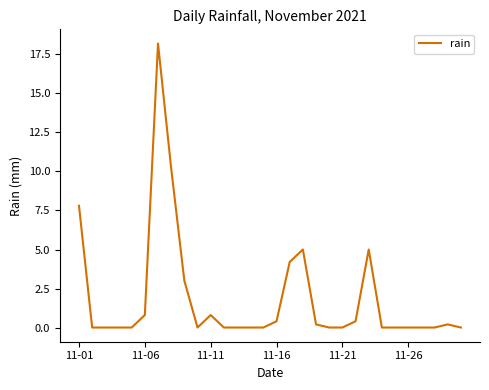

True or false: the data has more than 1 interior local peaks.

True